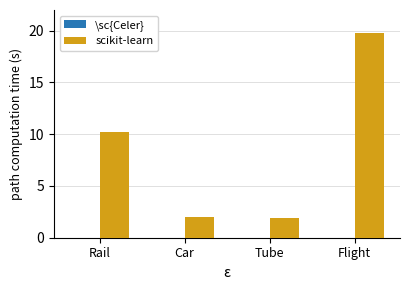

Which label corresponds to the largest value in the chart?

Flight